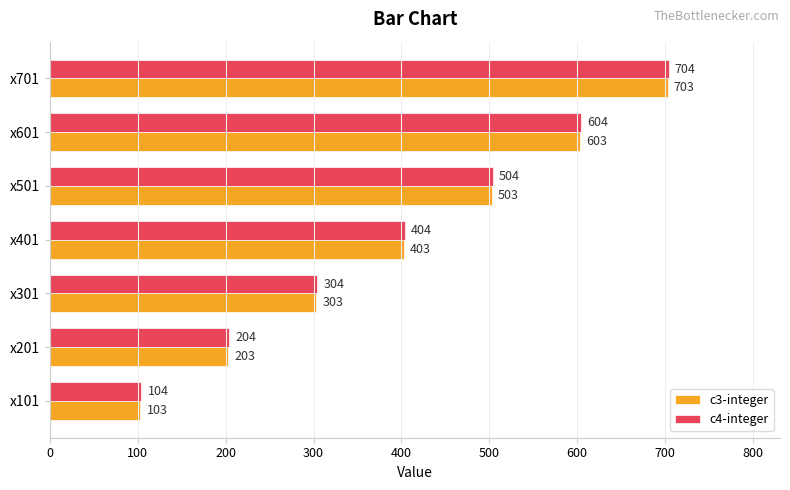

At which label is c3-integer closest to 403?

x401